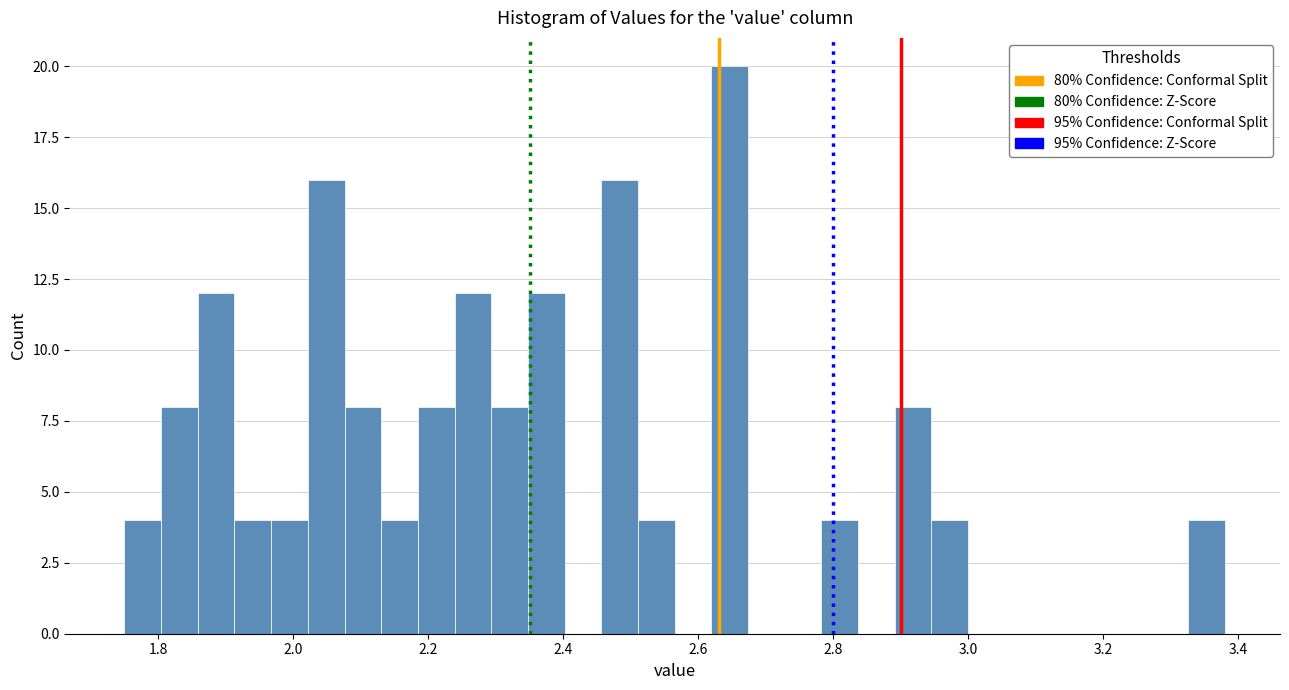

Read against the x-axis, roughly where is the centre of the tallest bar?

2.64